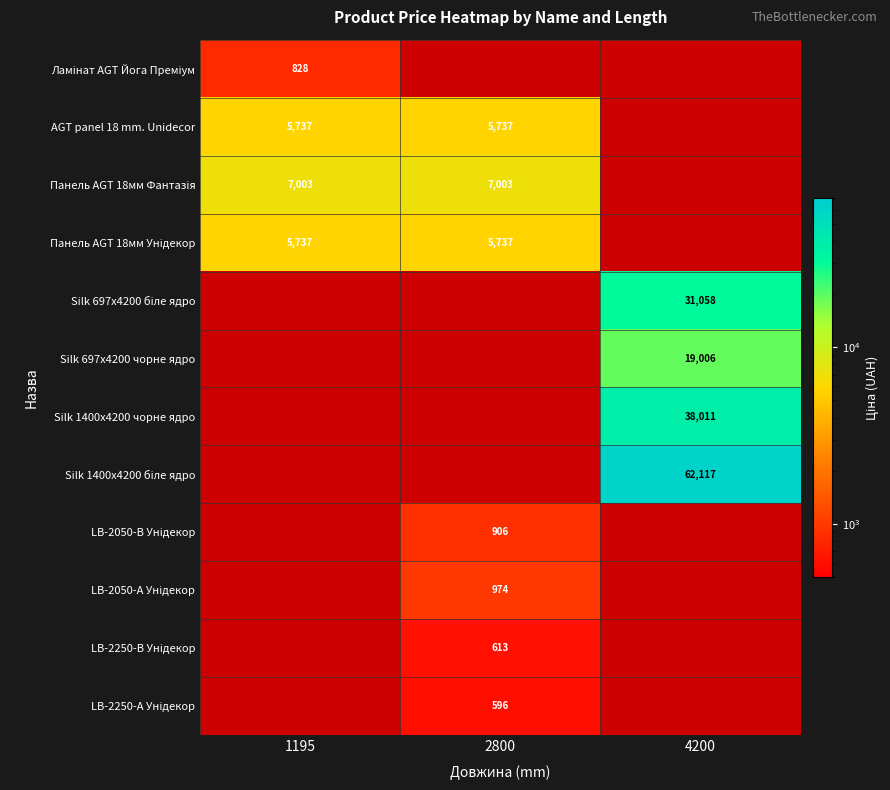

Is the value of Silk 1400x4200 чорне ядро at 2800 greater than the value of AGT panel 18 mm. Unidecor at 2800?

No